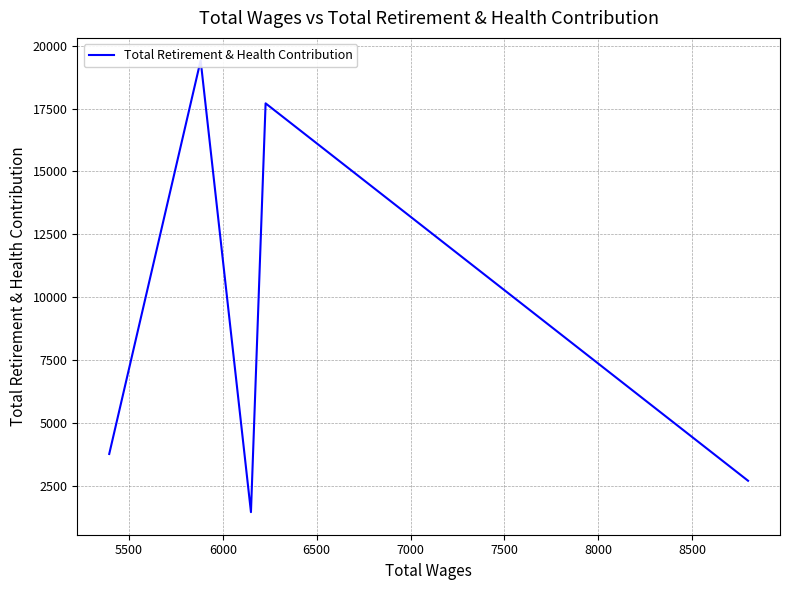

Between 5500 and 6500, which is larger?

6500